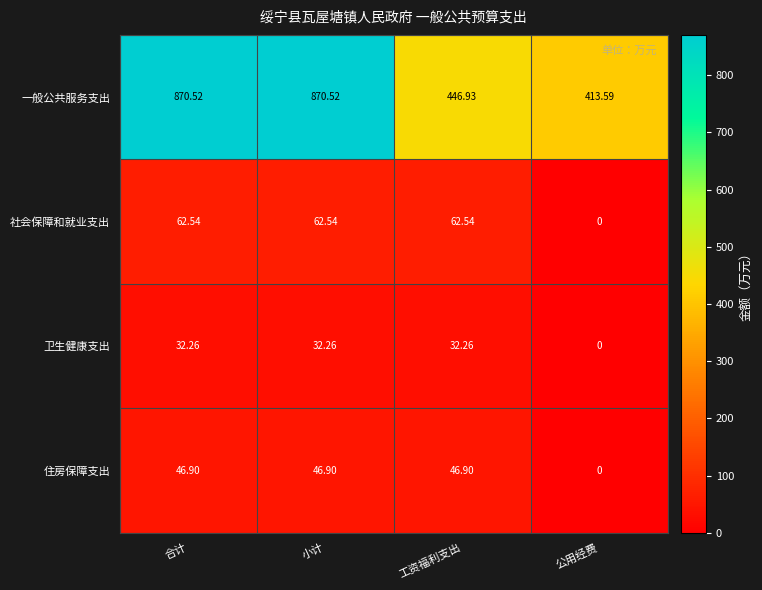

Between 工资福利支出 and 公用经费, which series saw the biggest shift?

社会保障和就业支出